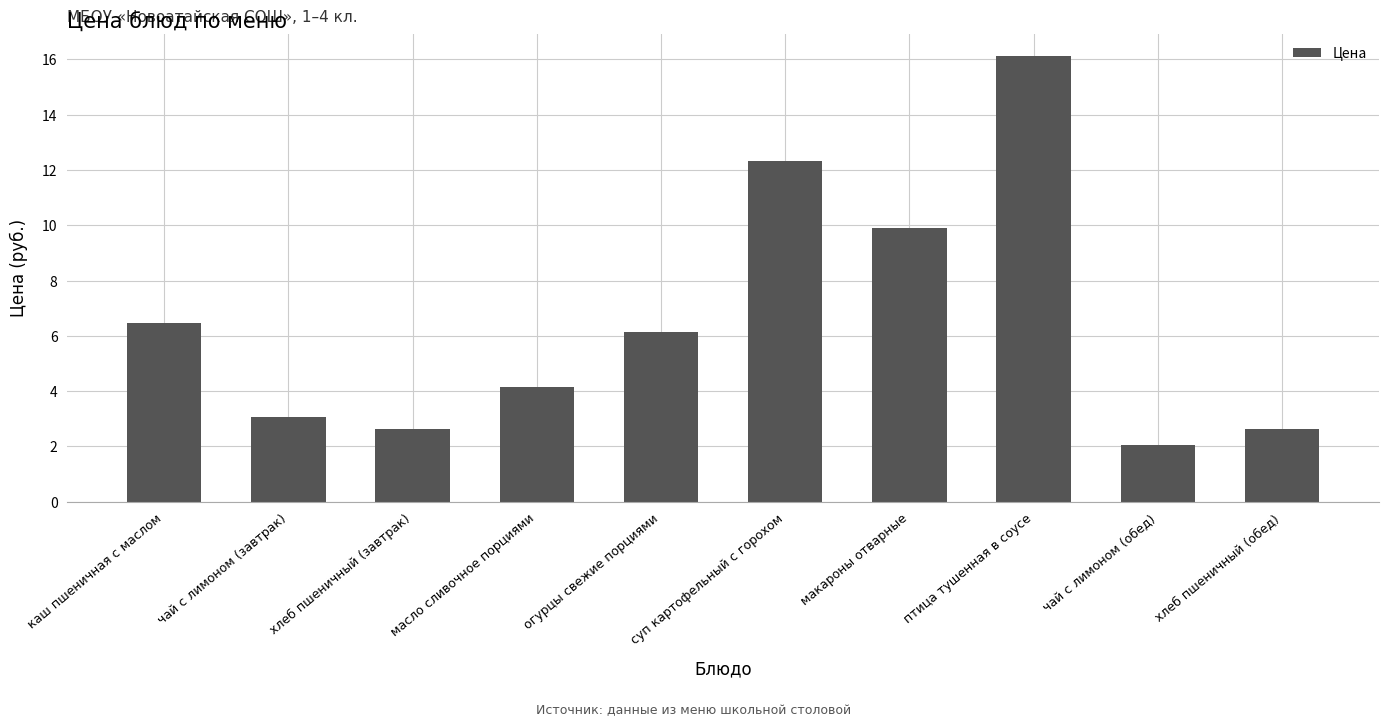

Which category has the highest value across all series?

птица тушенная в соусе